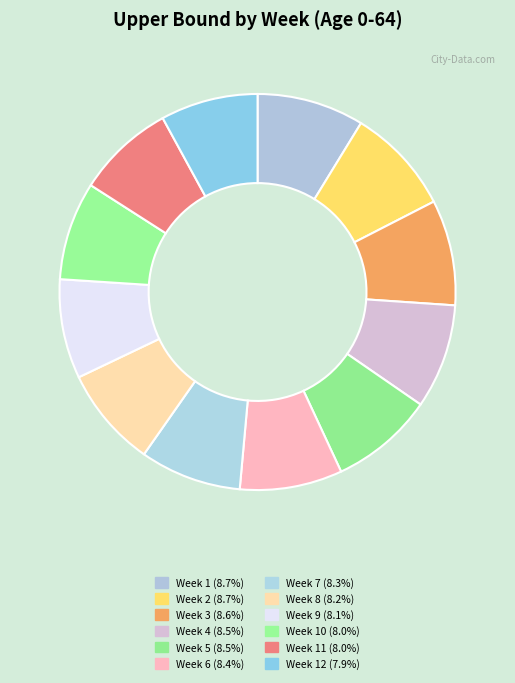

How many slices are in this pie chart?

12